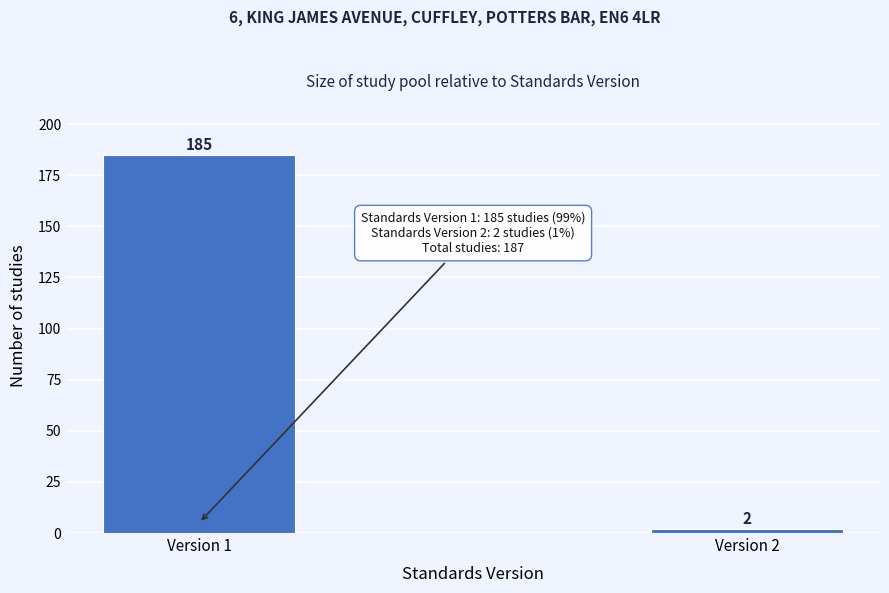

Reading right to left, what are all the values shown in this chart?

2	185